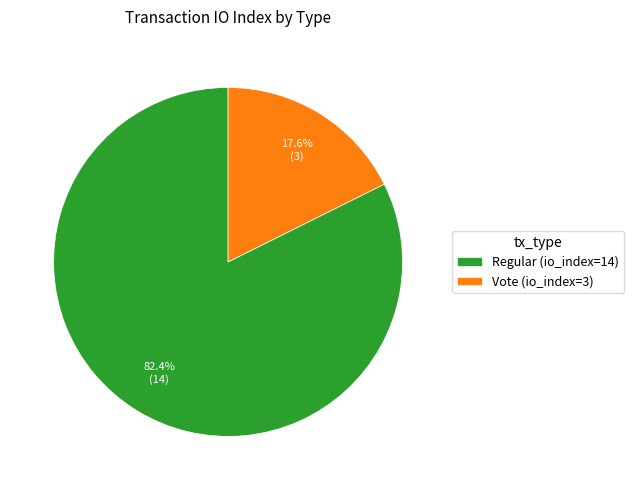

Rank the categories by value from highest to lowest.

Regular (io_index=14), Vote (io_index=3)